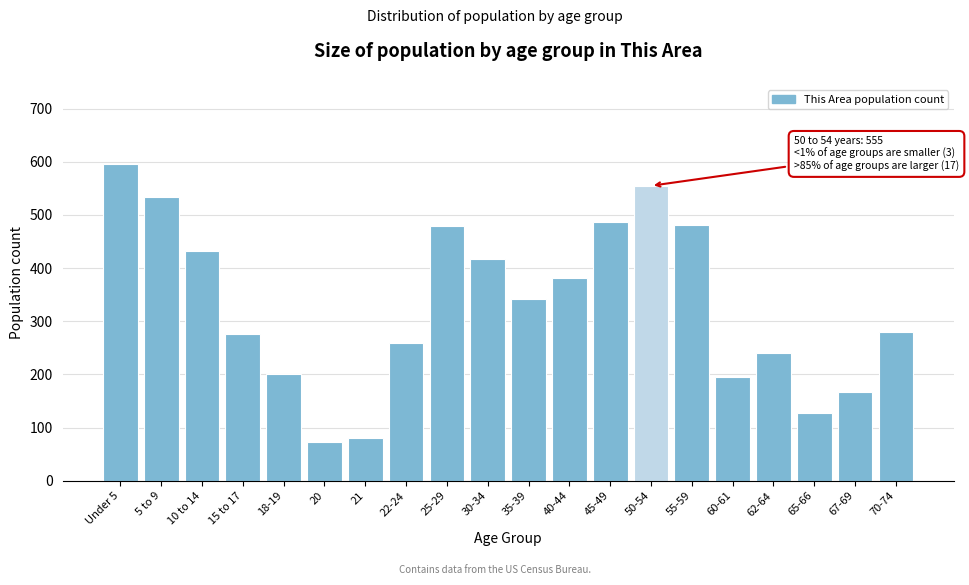

What is the value of the 14th bar from the left?

555